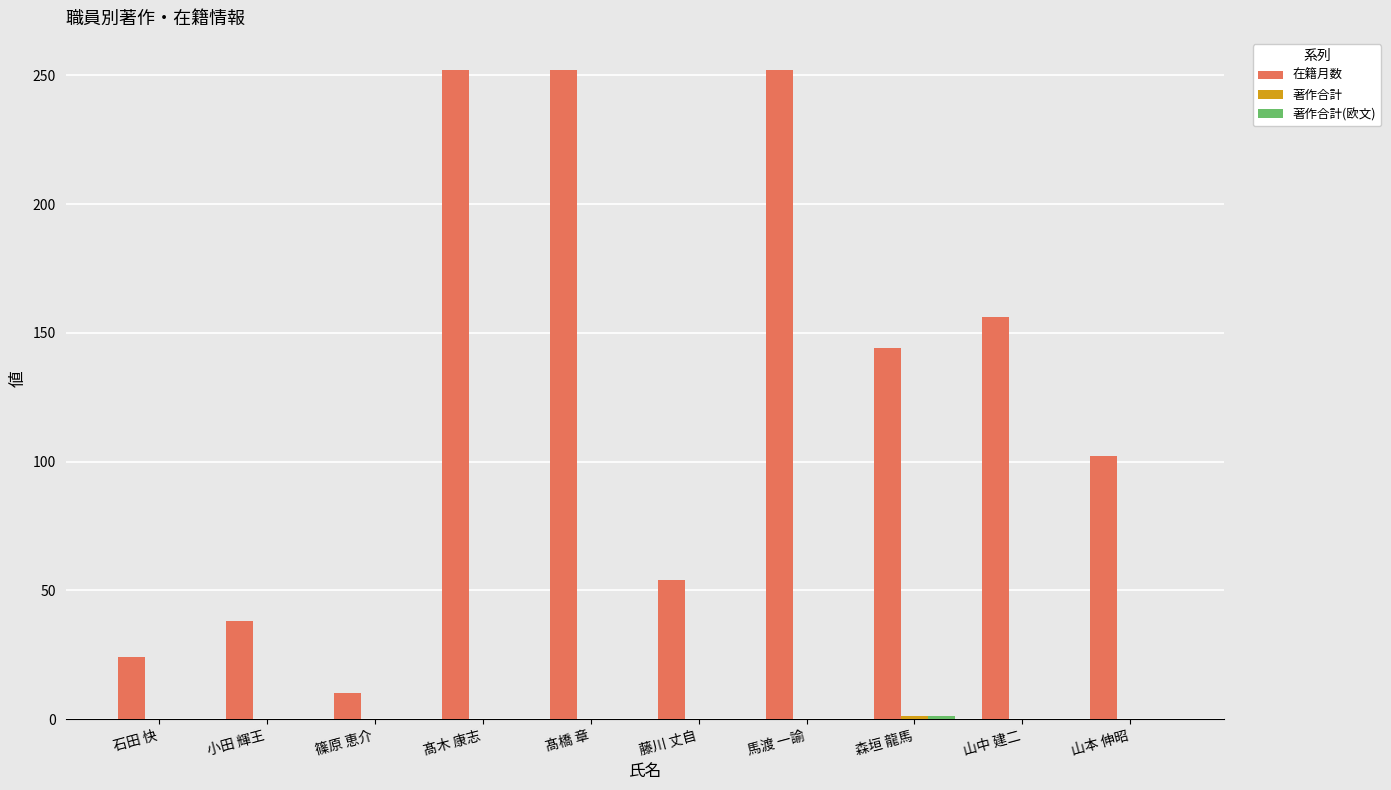

What is the sum of all 在籍月数 values?

1284